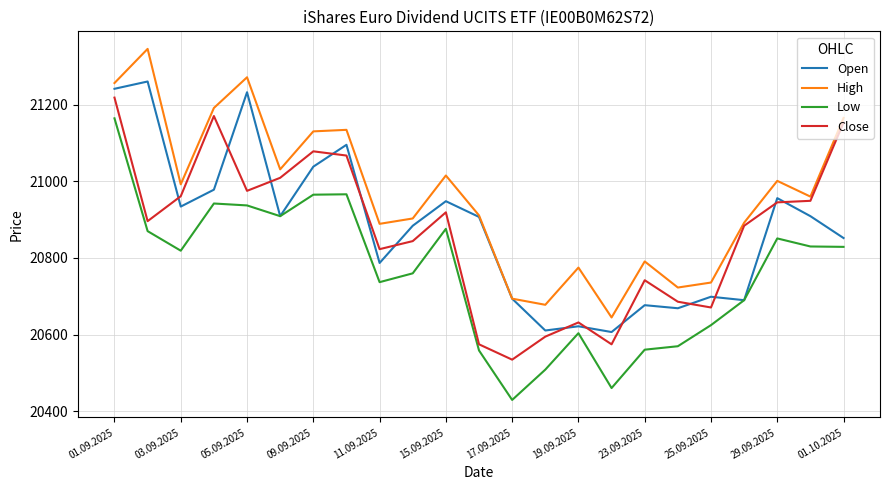

True or false: High and Low intersect in this chart.

False